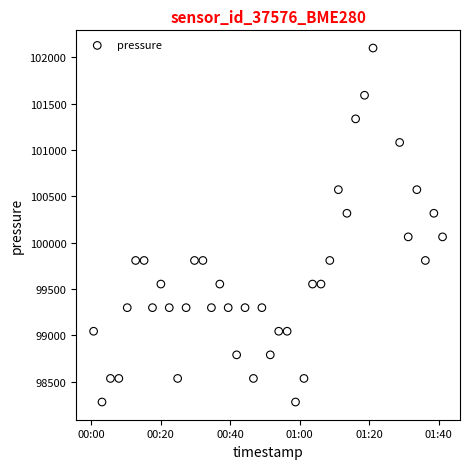

What is the range of Y values (max minus min)?

3821.5